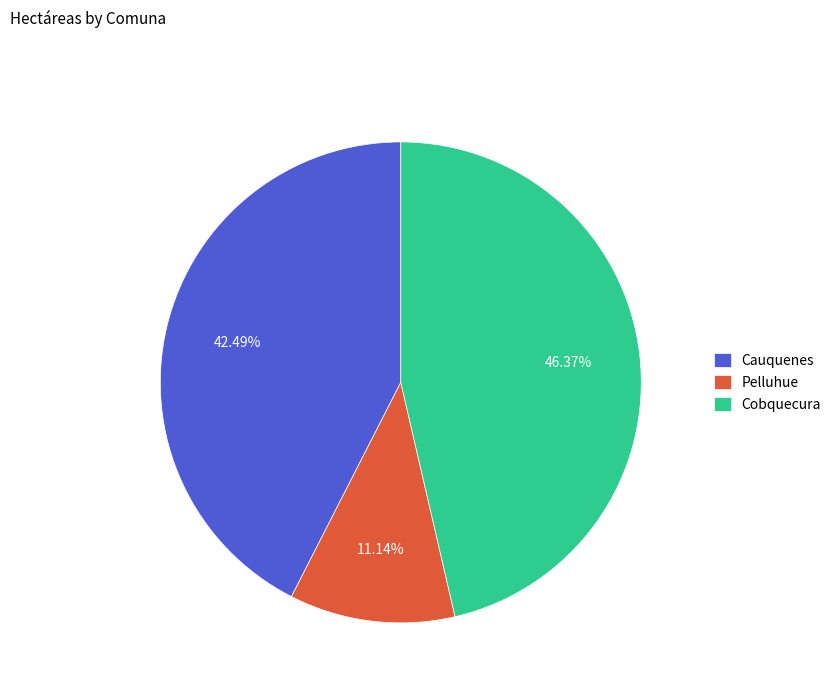

How many slices are in this pie chart?

3